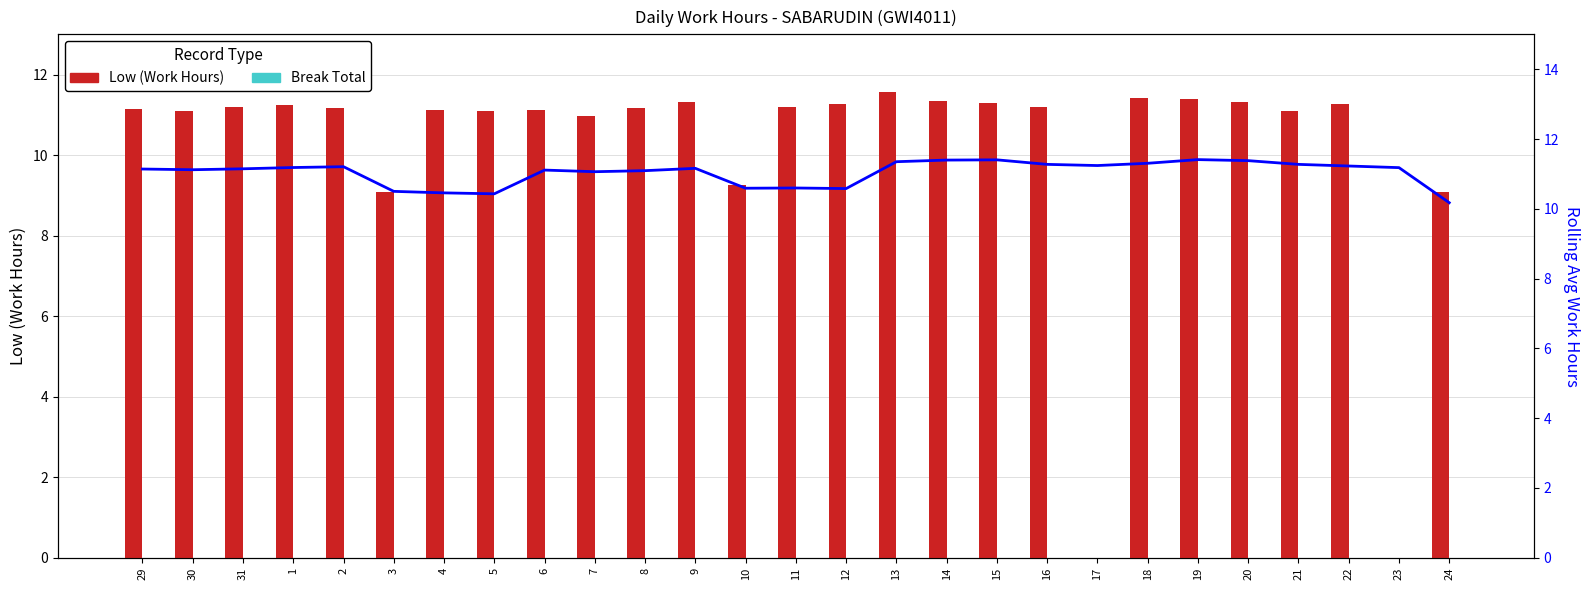

How many data points in Rolling Avg (Work Hours) are less than 11?

7